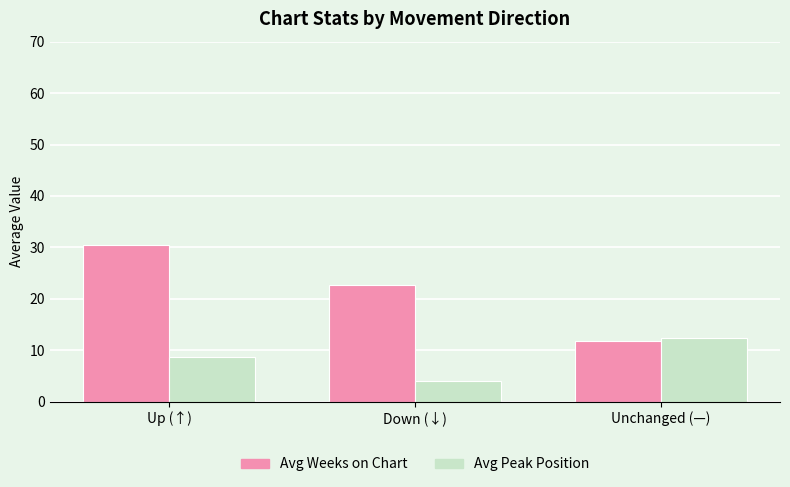

Rank the series at Unchanged (—) from highest to lowest value.

Avg Peak Position, Avg Weeks on Chart